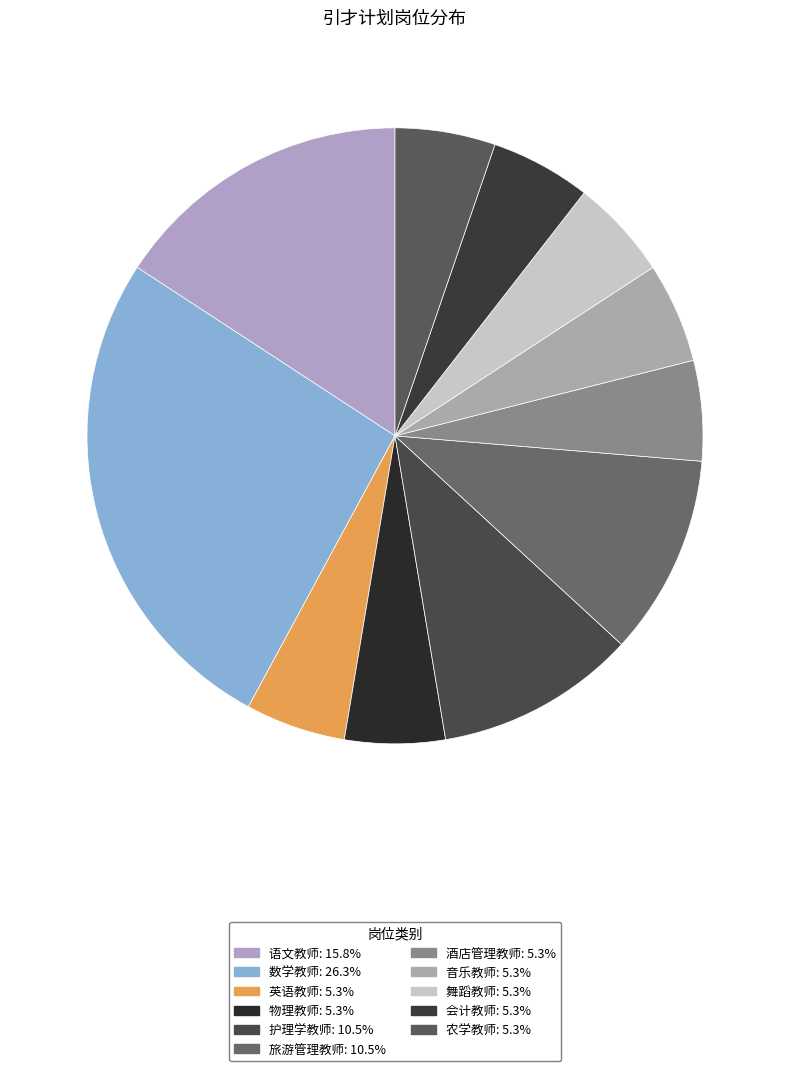

How many segments does this pie chart have?

11